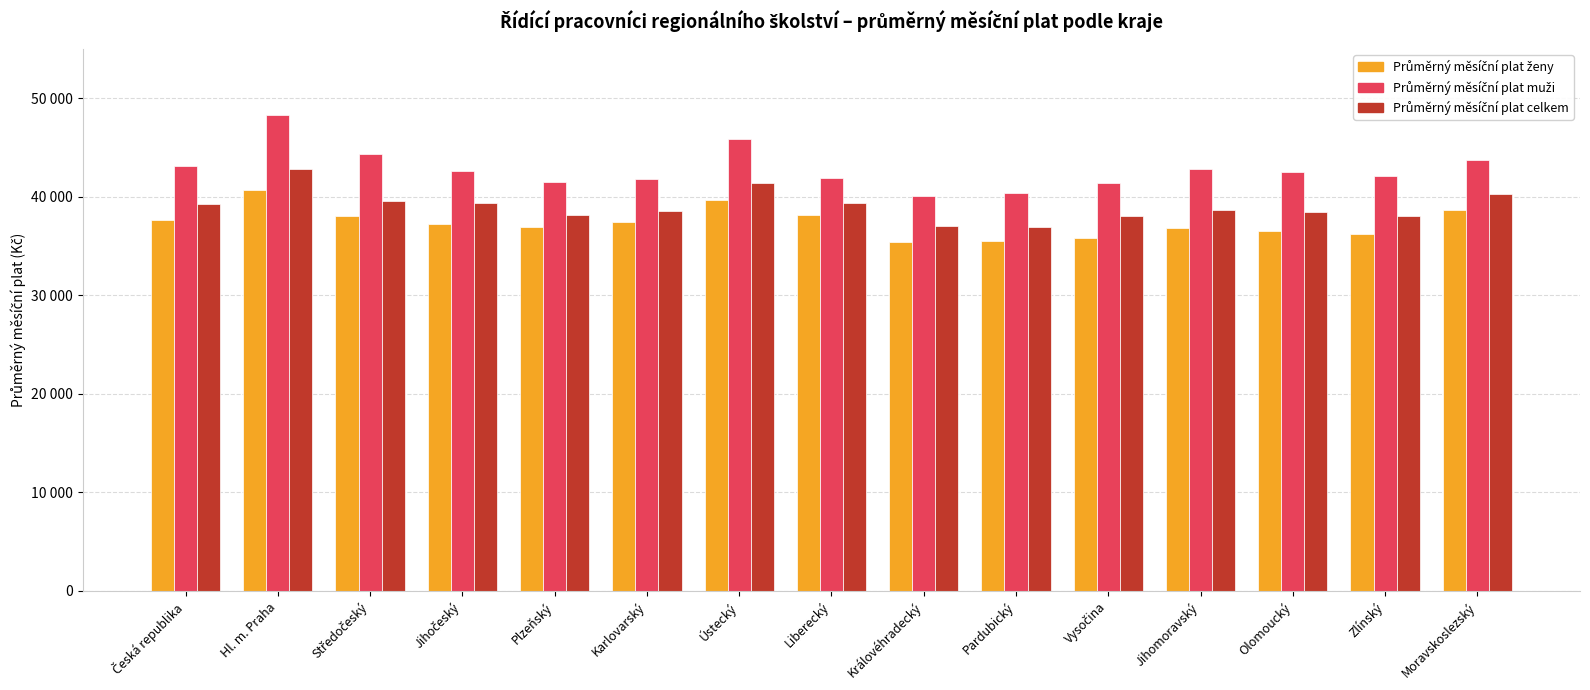

The value of Průměrný měsíční plat muži at Jihomoravský is 42818.6. True or false?

True